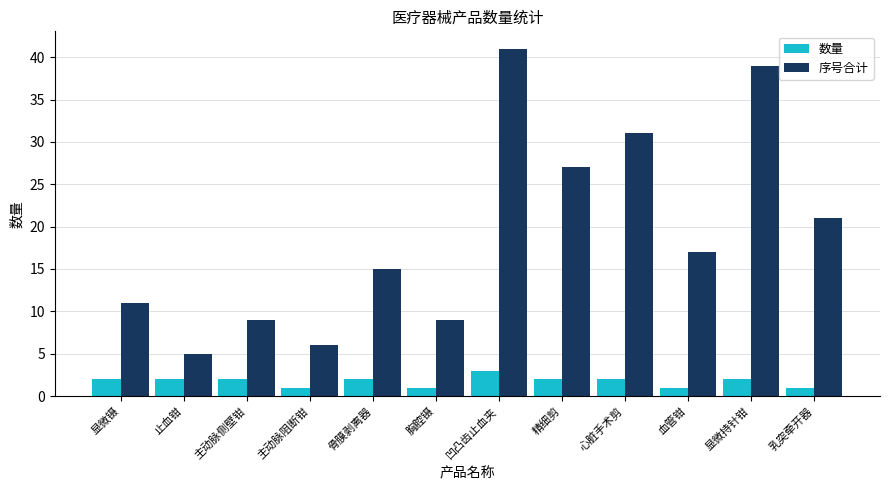

Is it true that 序号合计 equals 9 at 主动脉阻断钳?

False